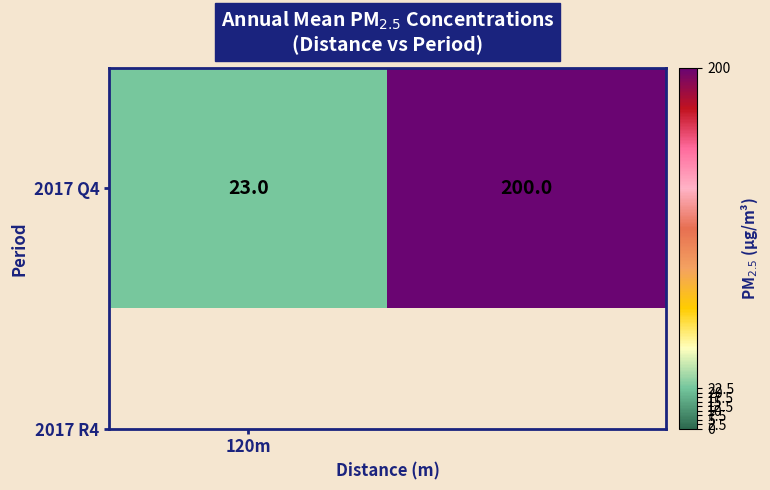

What is the difference between the values at 1 and 120m?

177